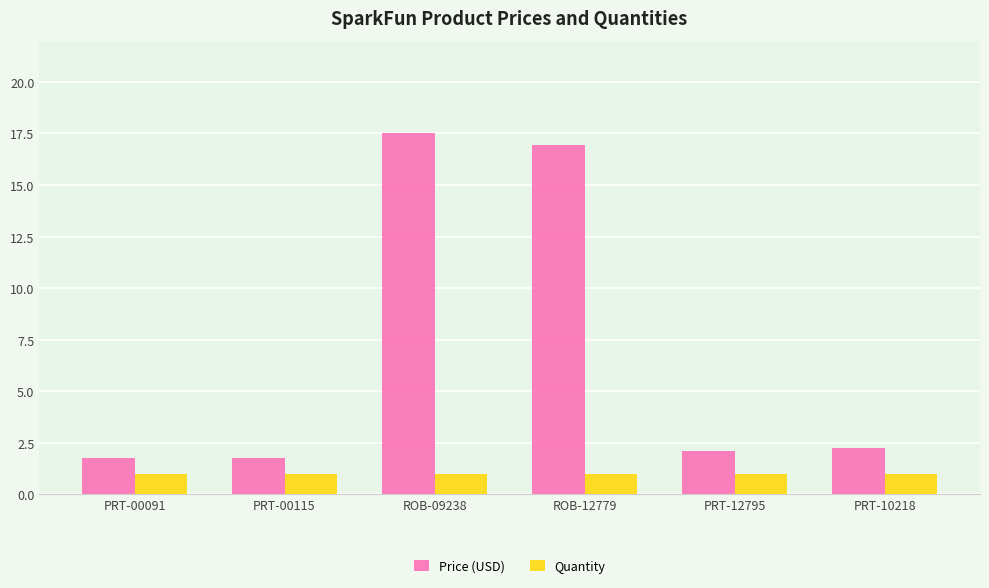

What is the average value of the Quantity series?

1.0